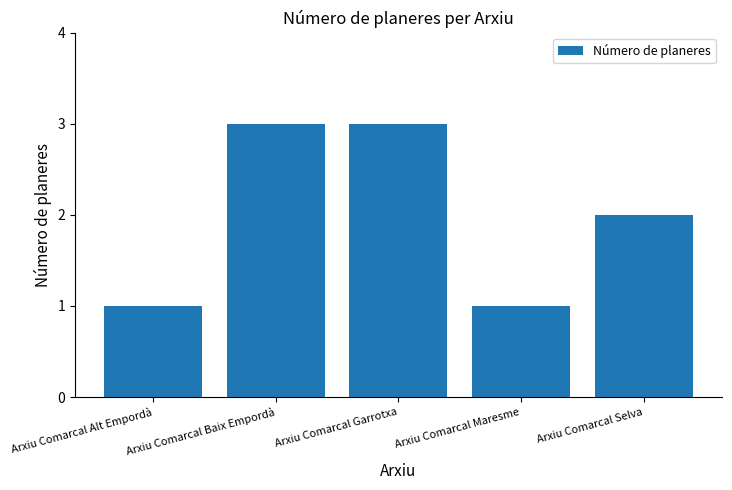

What is the greatest value displayed?

3